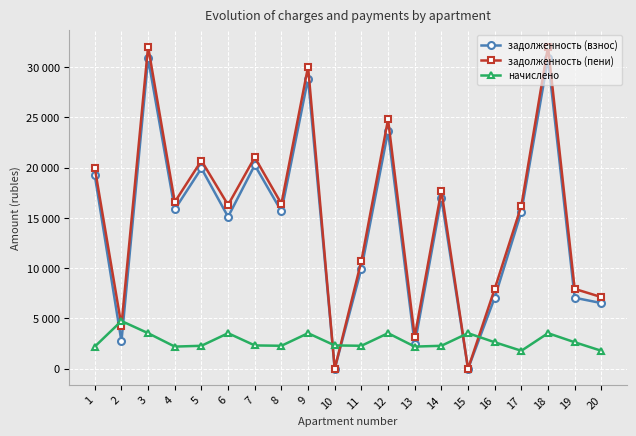

What is the total value across all series at 14?

36922.6